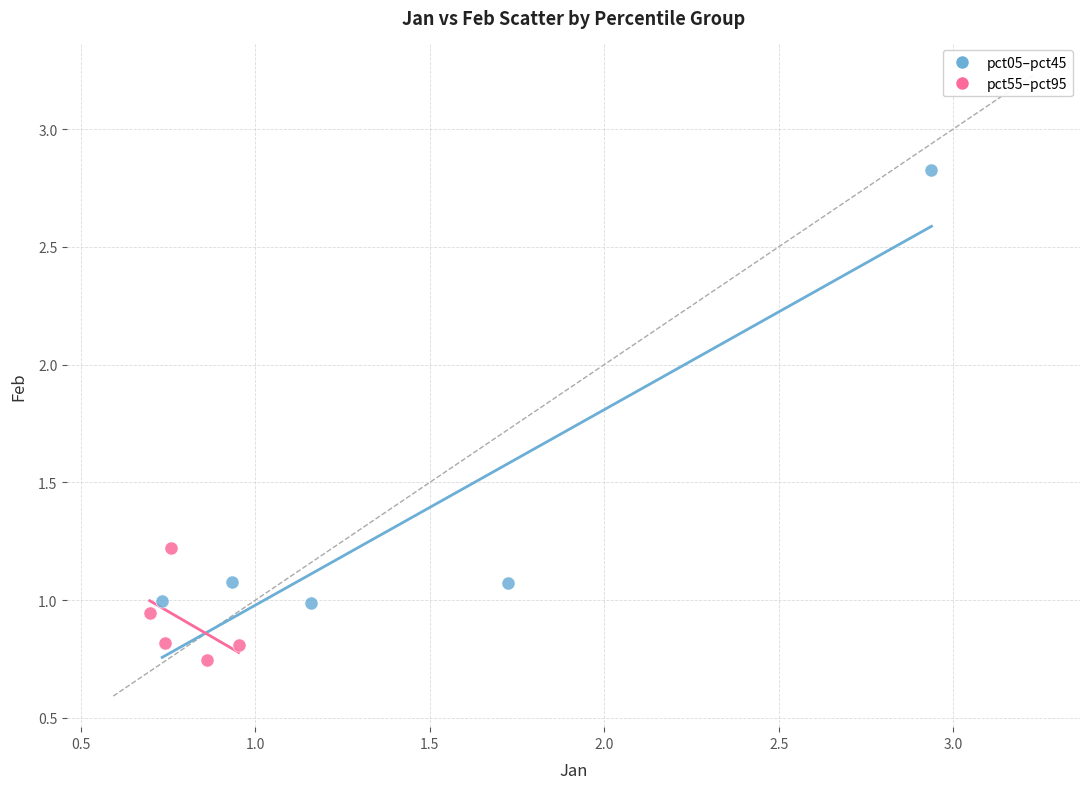

Which series reaches the maximum Y coordinate?

pct05–pct45